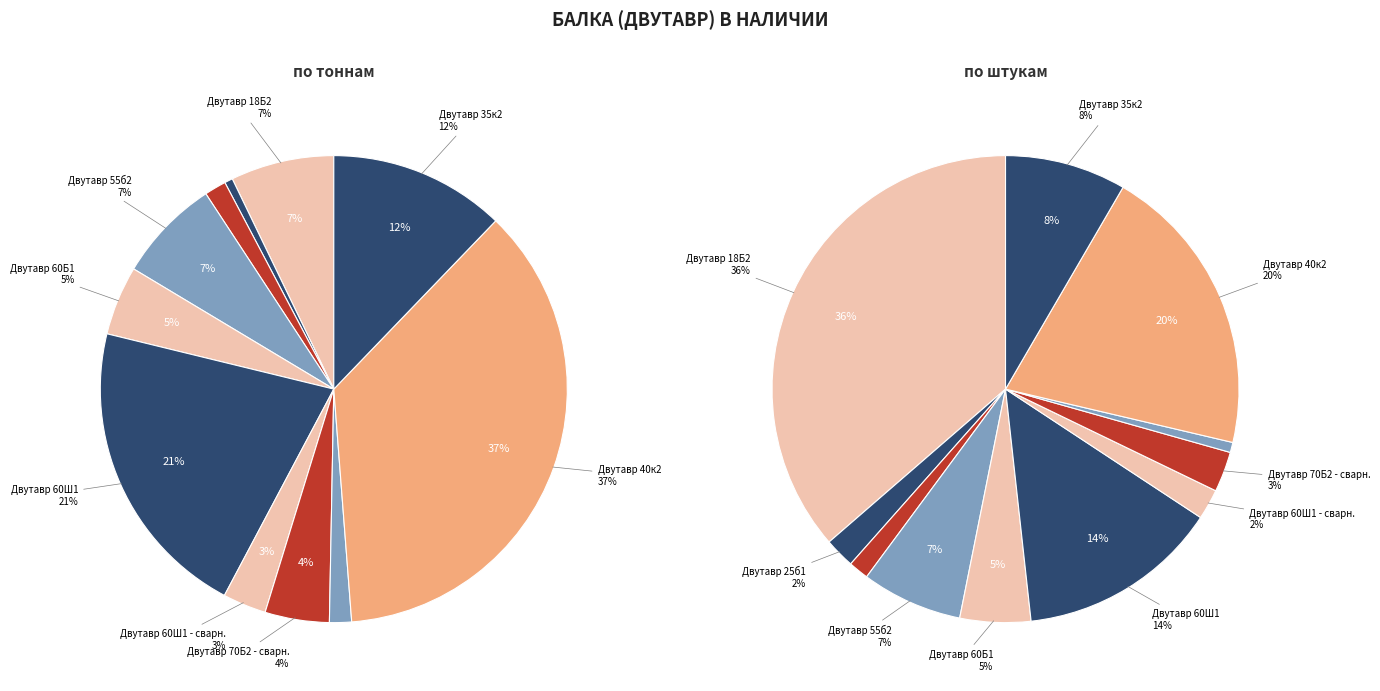

To the nearest percent, what portion does Двутавр 40к2 represent?

37%